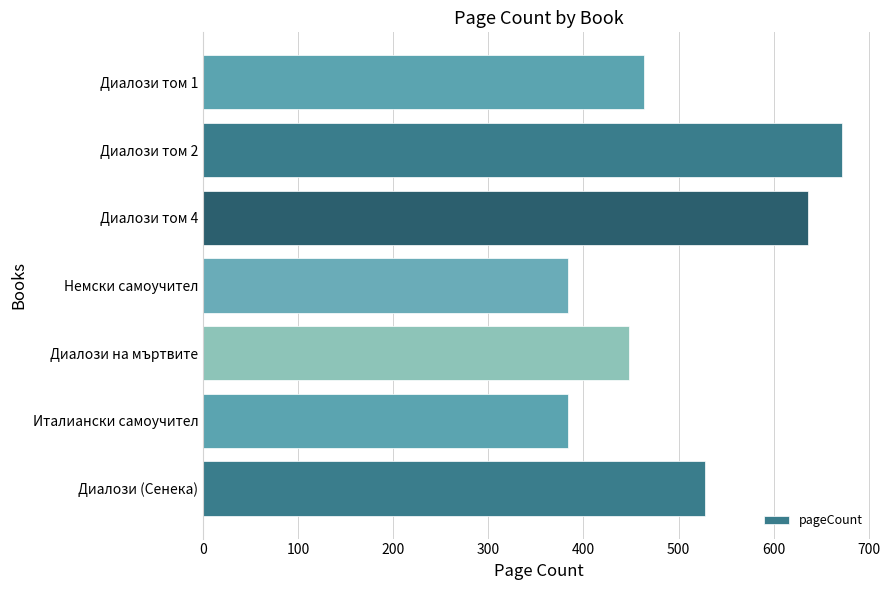

How many values are between 384 and 636?

6